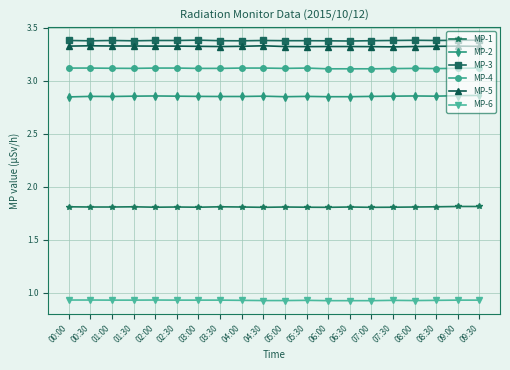

True or false: MP-5 has more than 2 interior local peaks.

True